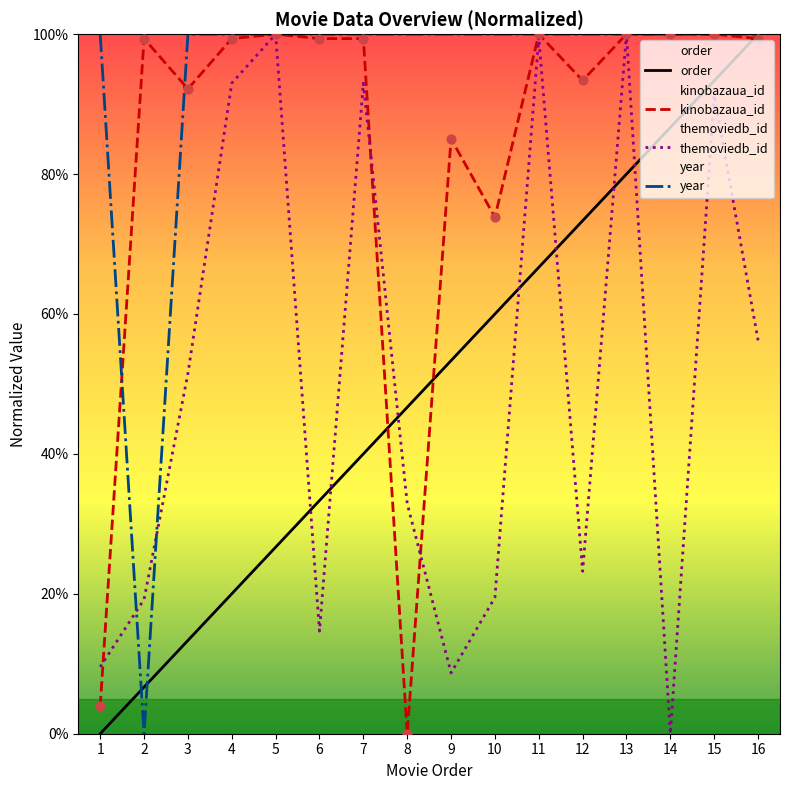

What are all the series names shown in the legend?

order, kinobazaua_id, themoviedb_id, year